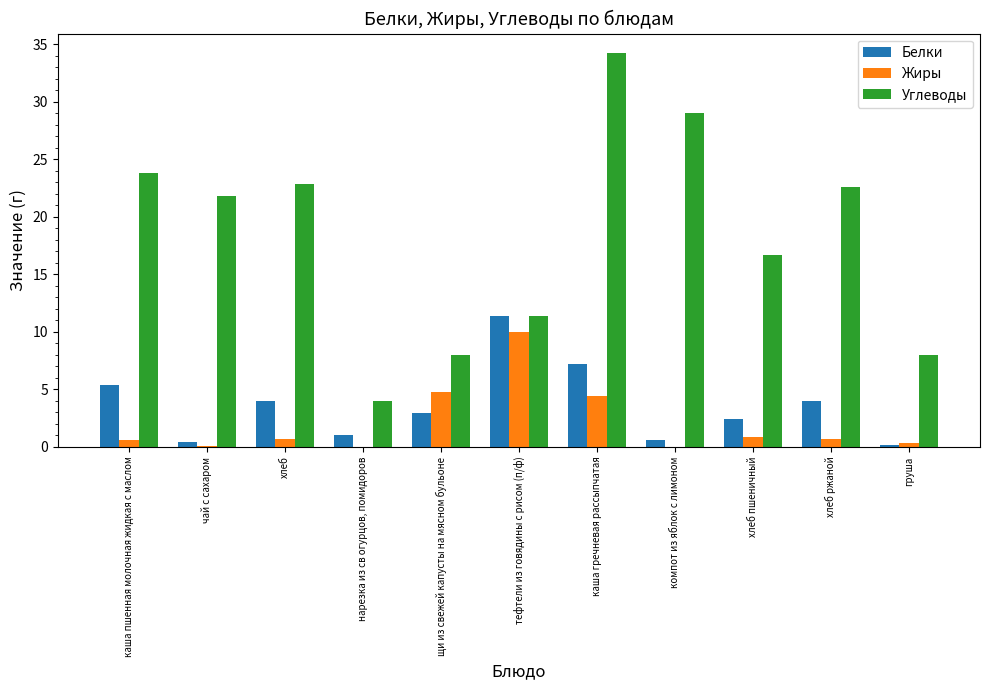

Which category has the highest value in the Белки series?

тефтели из говядины с рисом (п/ф)